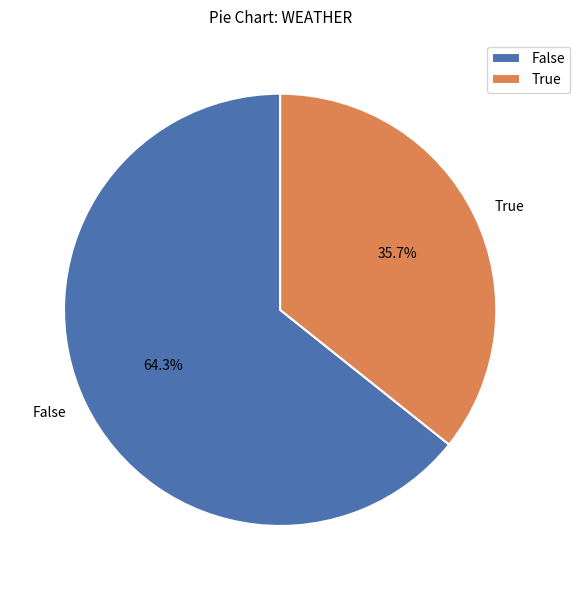

Which slice is the smallest?

True